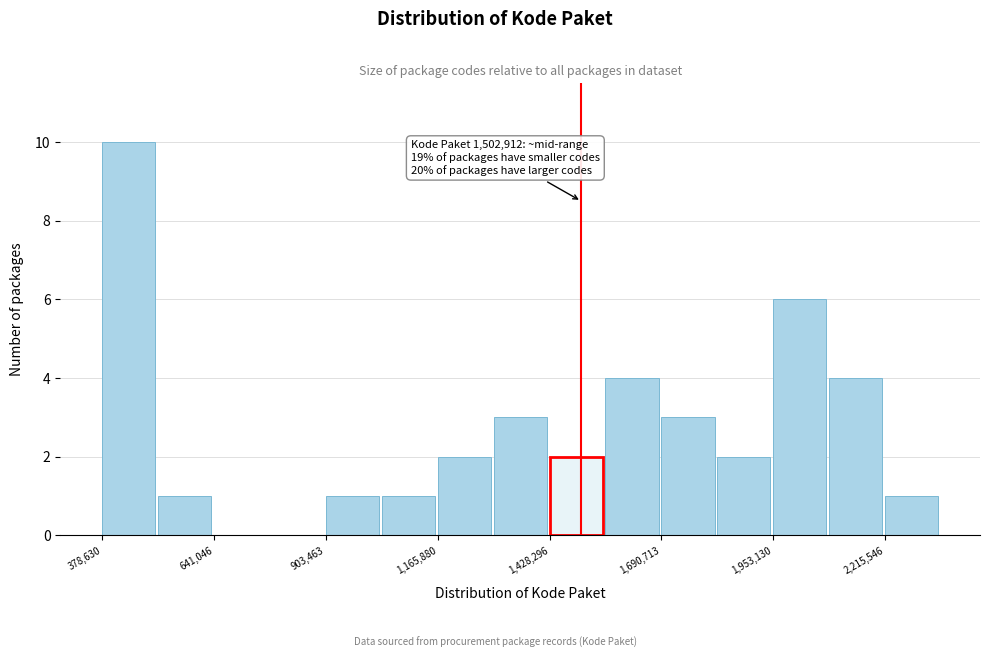

Read against the x-axis, roughly where is the centre of the tallest bar?

450000